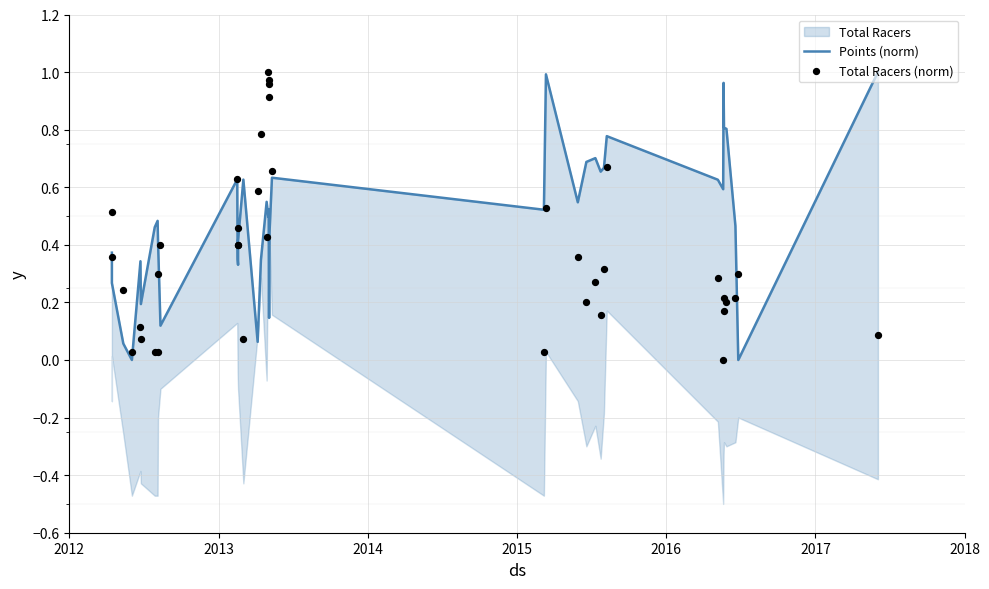

Which series contains the highest Y value?

Points (norm)